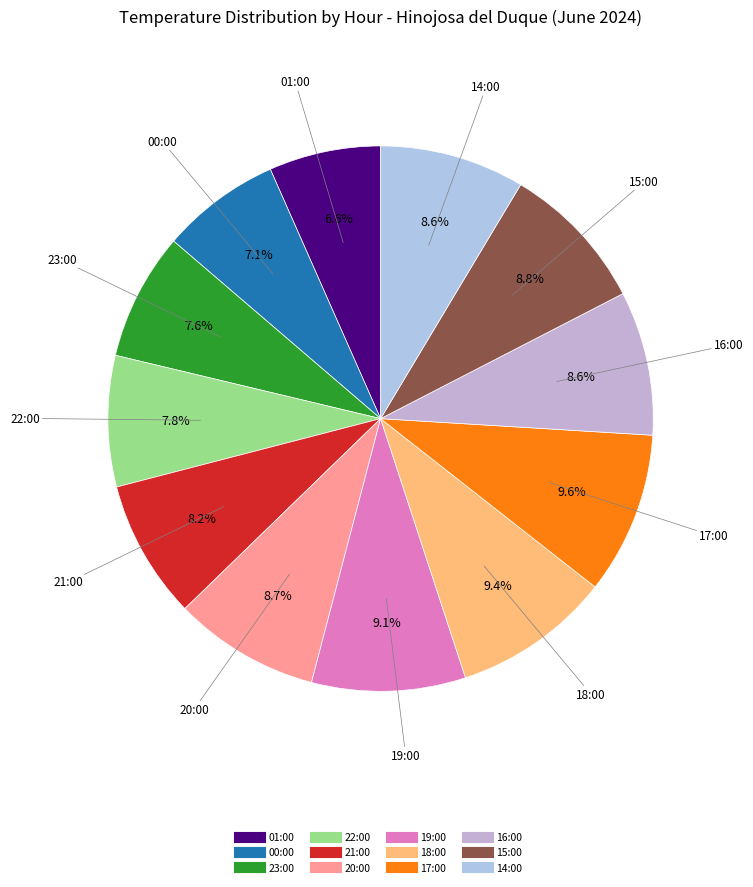

Which has a higher value, 23:00 or 17:00?

17:00